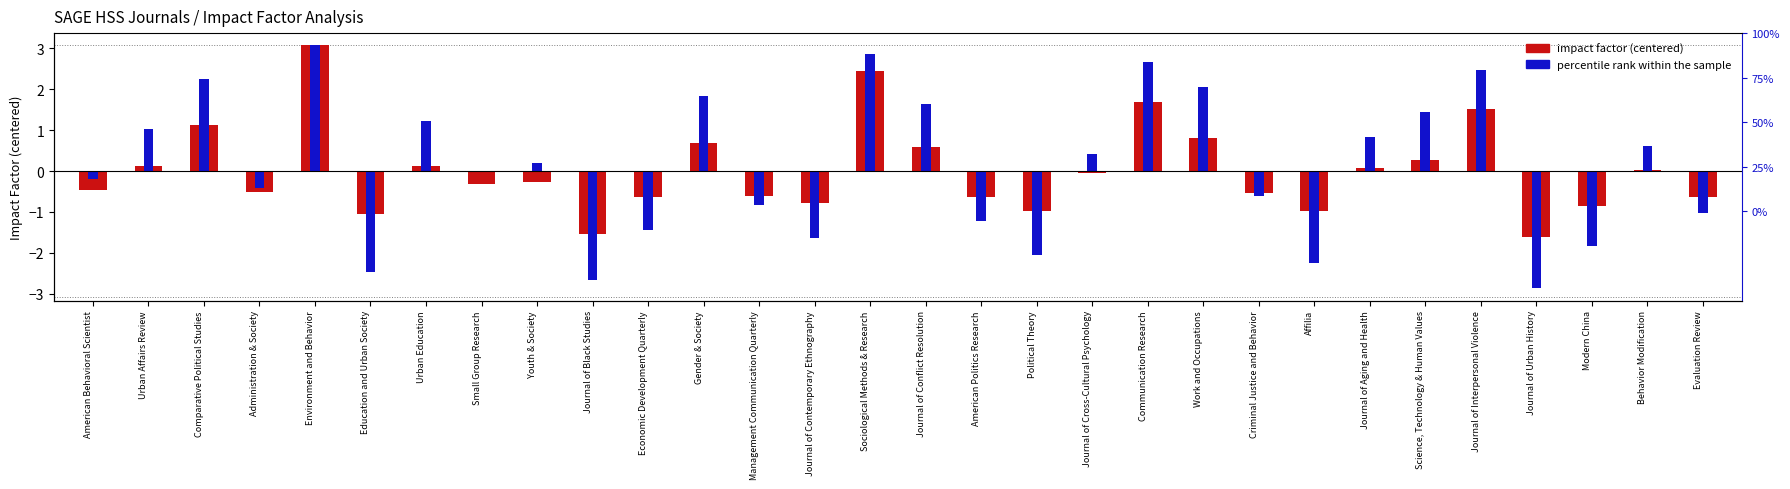

Where is percentile rank within sample nearest to the value 0?

Small Group Research